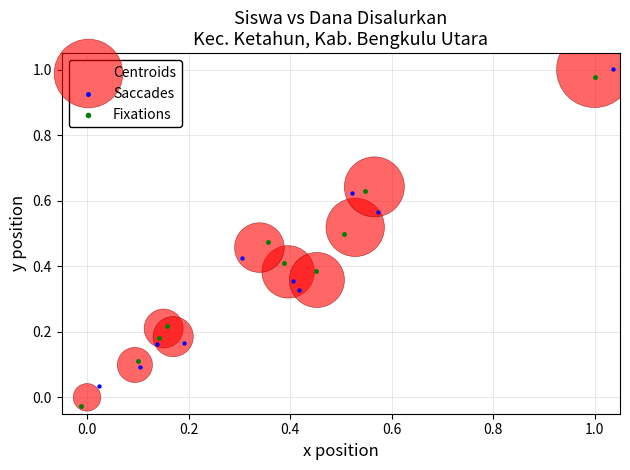

Which series has the widest spread of Y values?

Fixations